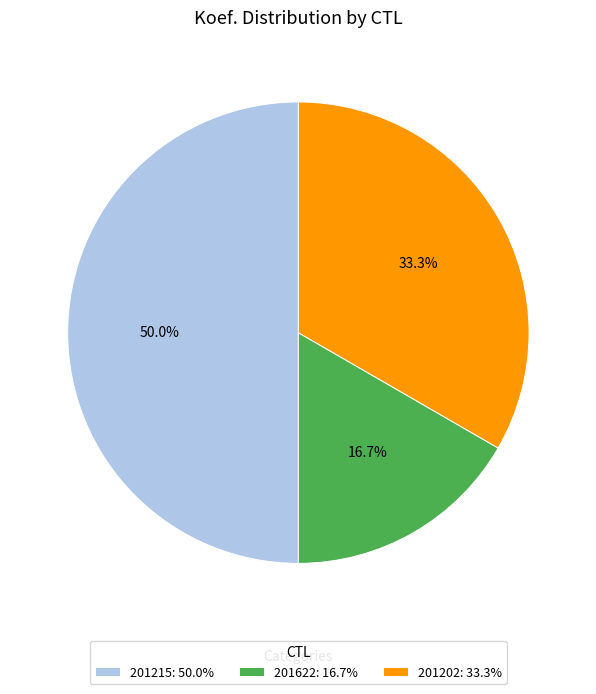

Rank the categories by value from lowest to highest.

201622, 201202, 201215